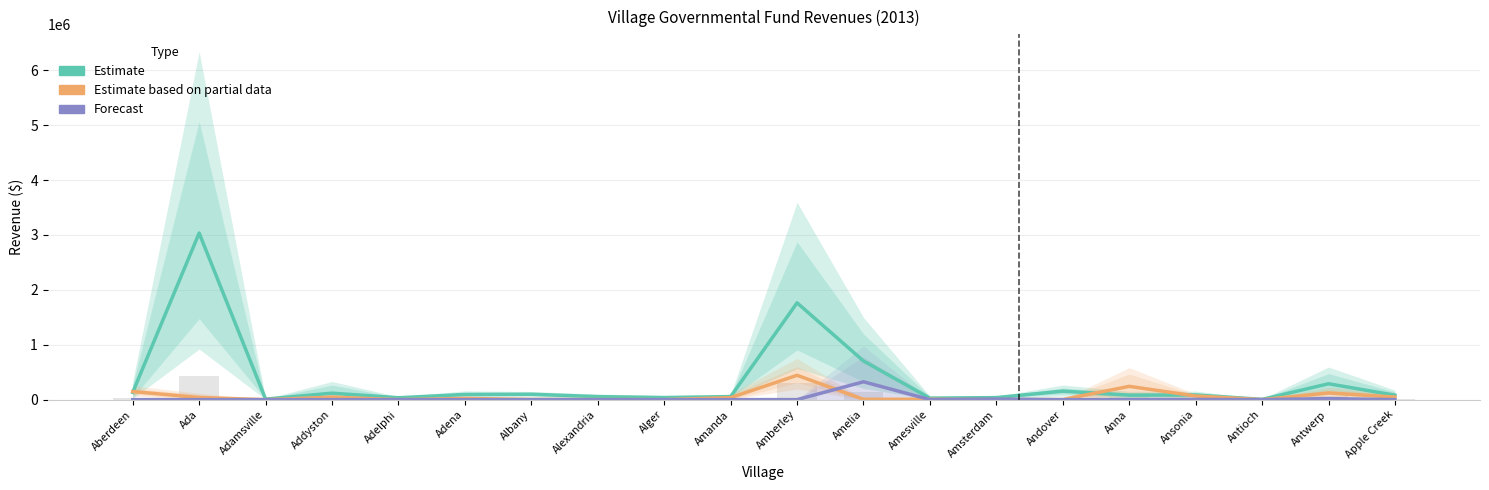

At Amberley, list the series in order from smallest to largest.

Forecast, Estimate based on partial data, Estimate